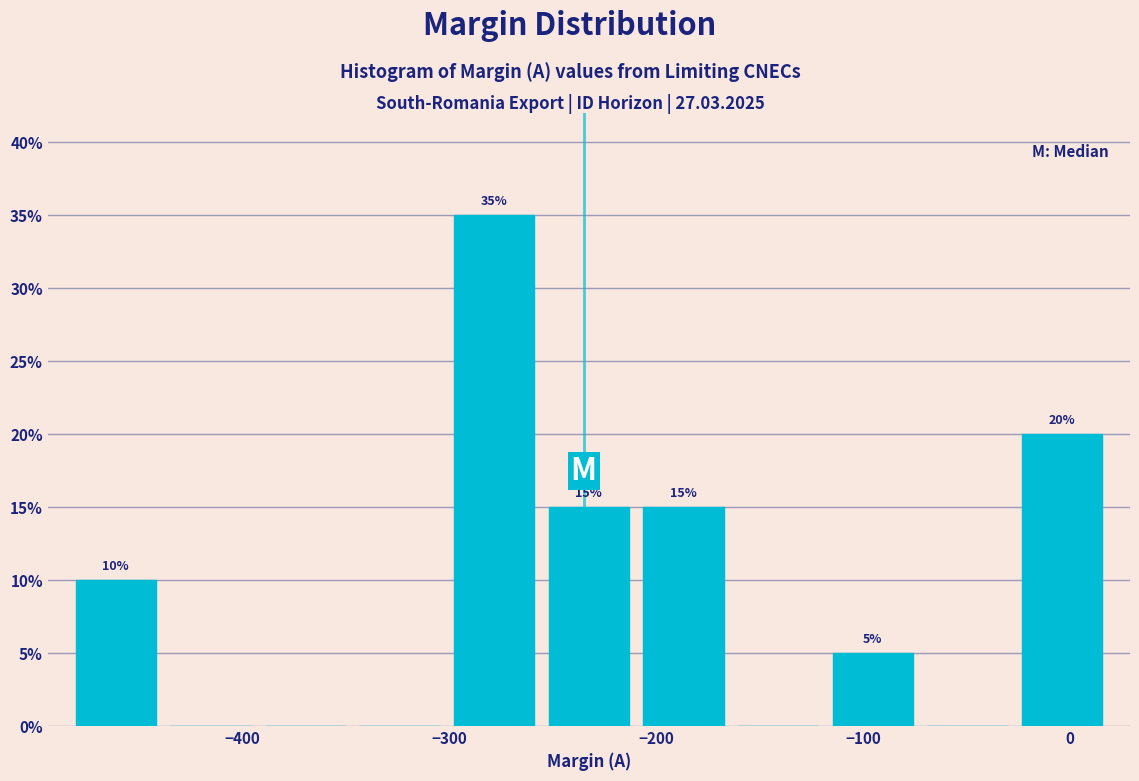

Over which range of the x-axis is the bar tallest?

-300 to -260